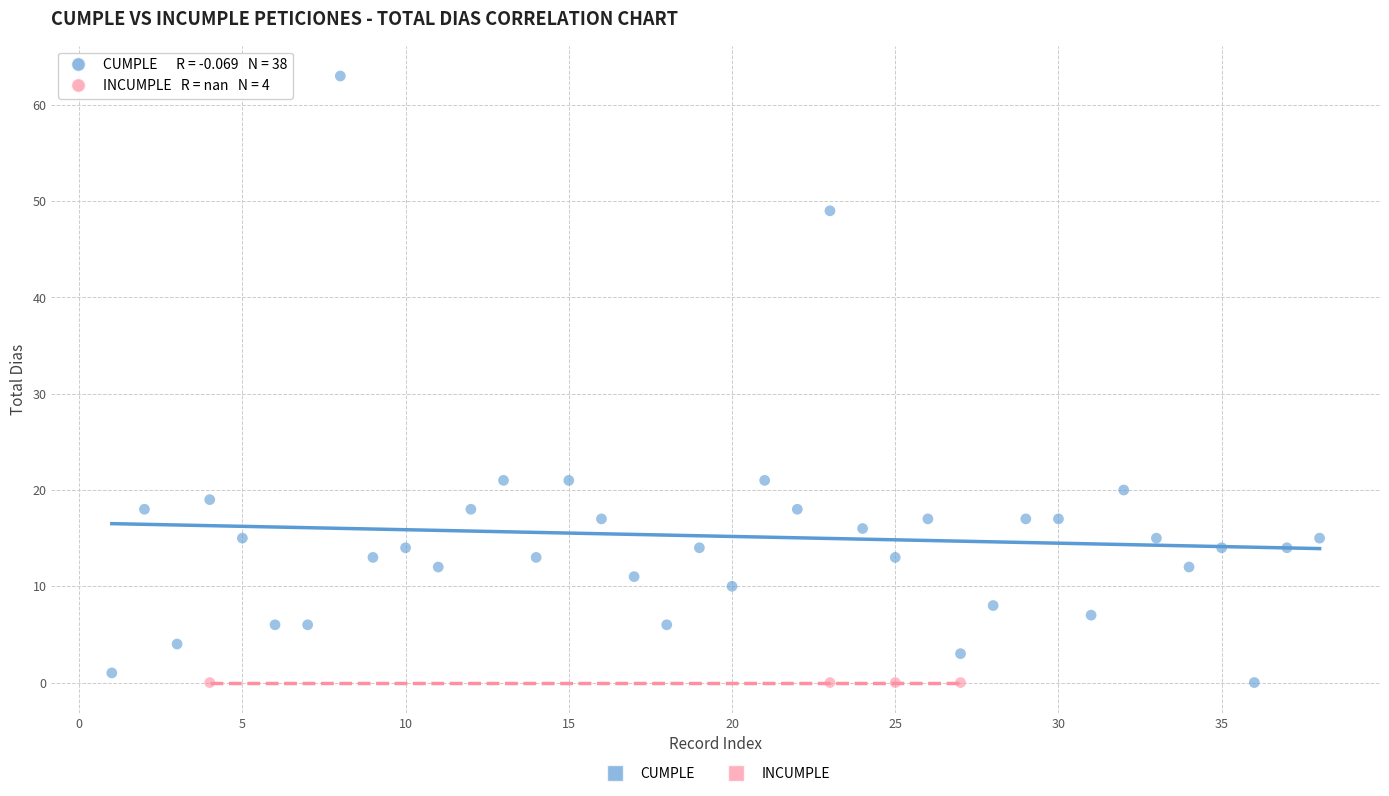

Which series reaches the maximum Y coordinate?

CUMPLE